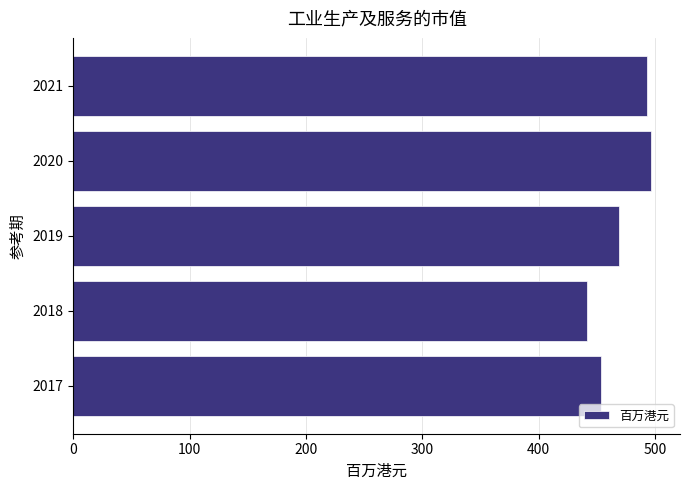

At which category does the chart reach its minimum across all series?

2018